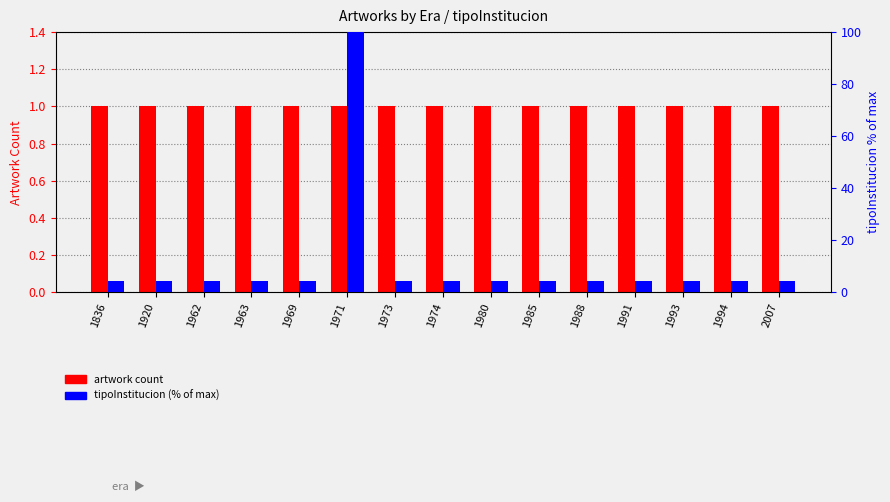

Reading right to left, extract all data points from this chart.

artwork count: 2007=1.0	1994=1.0	1993=1.0	1991=1.0	1988=1.0	1985=1.0	1980=1.0	1974=1.0	1973=1.0	1971=1.0	1969=1.0	1963=1.0	1962=1.0	1920=1.0	1836=1.0
tipoInstitucion (% of max): 2007=4.3	1994=4.3	1993=4.3	1991=4.3	1988=4.3	1985=4.3	1980=4.3	1974=4.3	1973=4.3	1971=100.0	1969=4.3	1963=4.3	1962=4.3	1920=4.3	1836=4.3